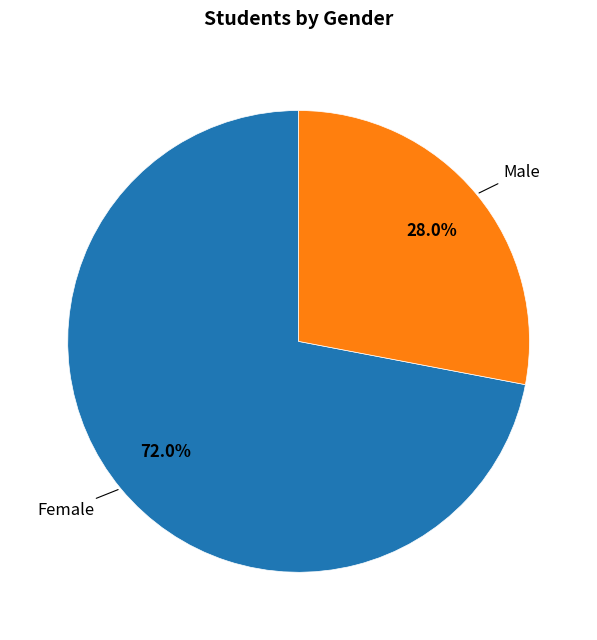

Does any single category account for the majority?

Yes